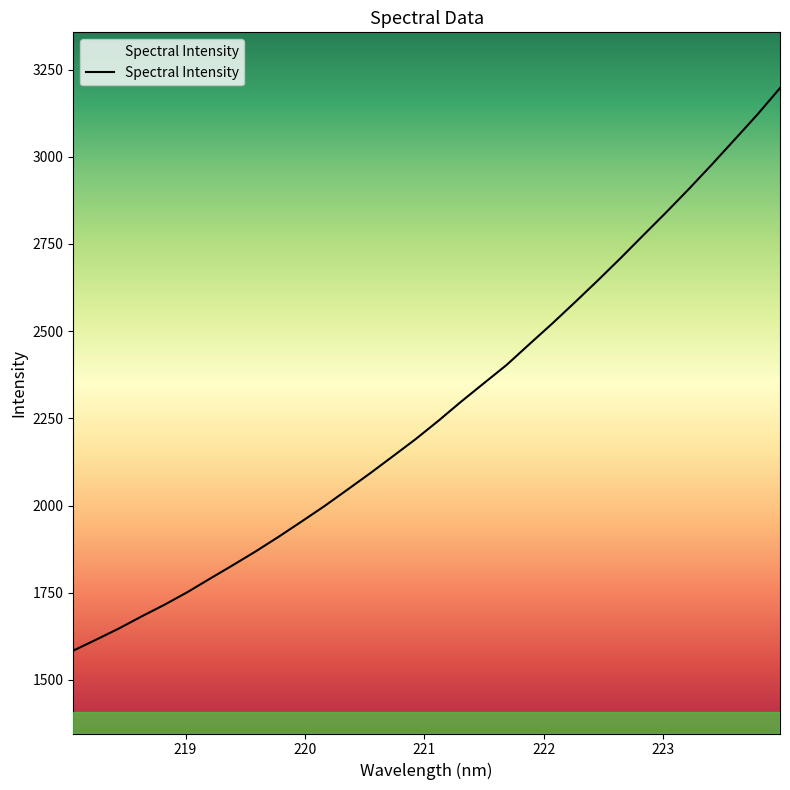

What is the difference between the maximum and minimum values?

1612.9